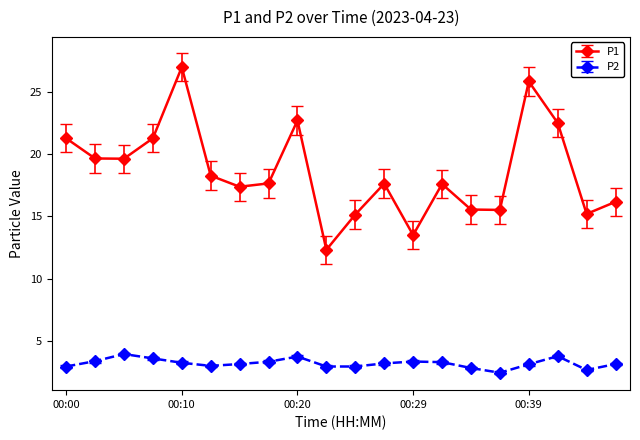

What is the minimum value shown in the chart?

2.5